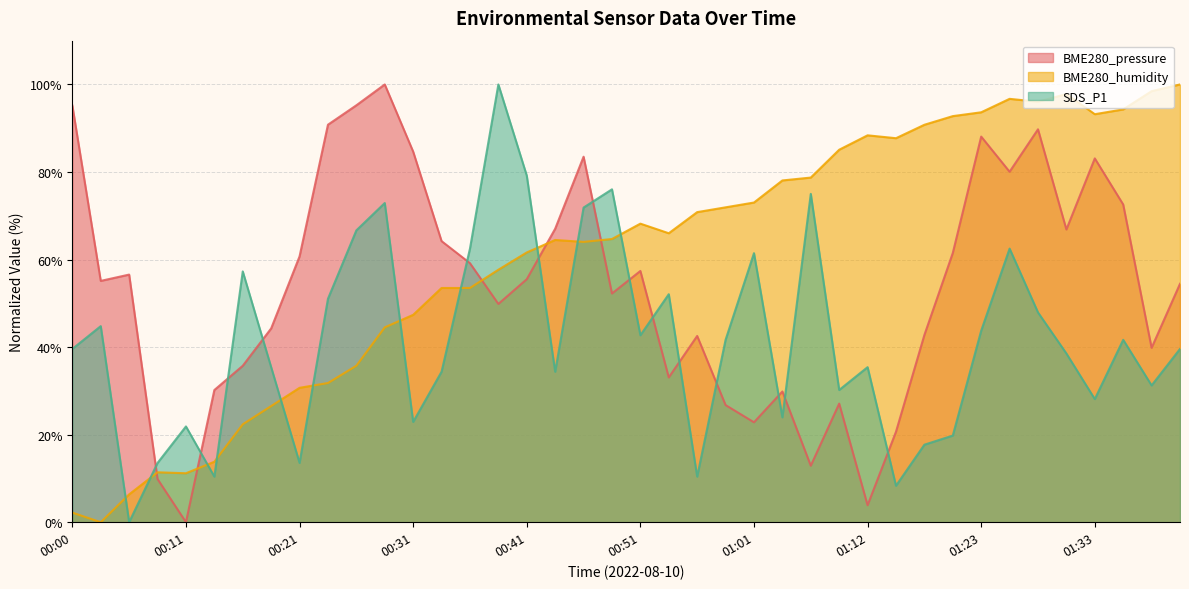

Which series has the largest total across all categories?

BME280_humidity